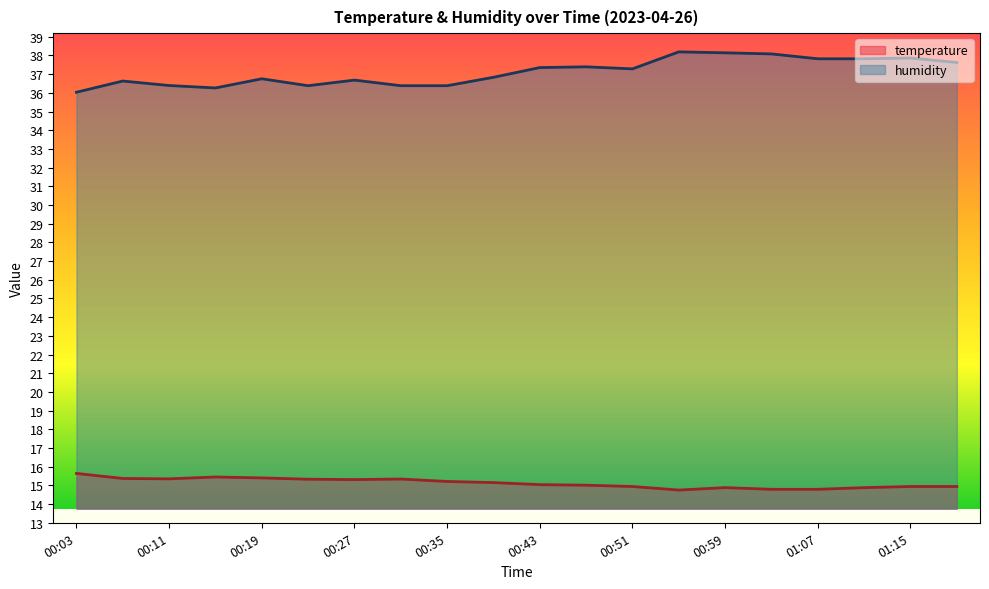

Reading left to right, extract all data points from this chart.

temperature: 15.6	15.4	15.3	15.4	15.4	15.3	15.3	15.3	15.2	15.2	15.0	15.0	14.9	14.8	14.9	14.8	14.8	14.9	14.9	14.9
humidity: 36.0	36.6	36.4	36.3	36.8	36.4	36.7	36.4	36.4	36.8	37.4	37.4	37.3	38.2	38.1	38.1	37.8	37.8	37.9	37.6